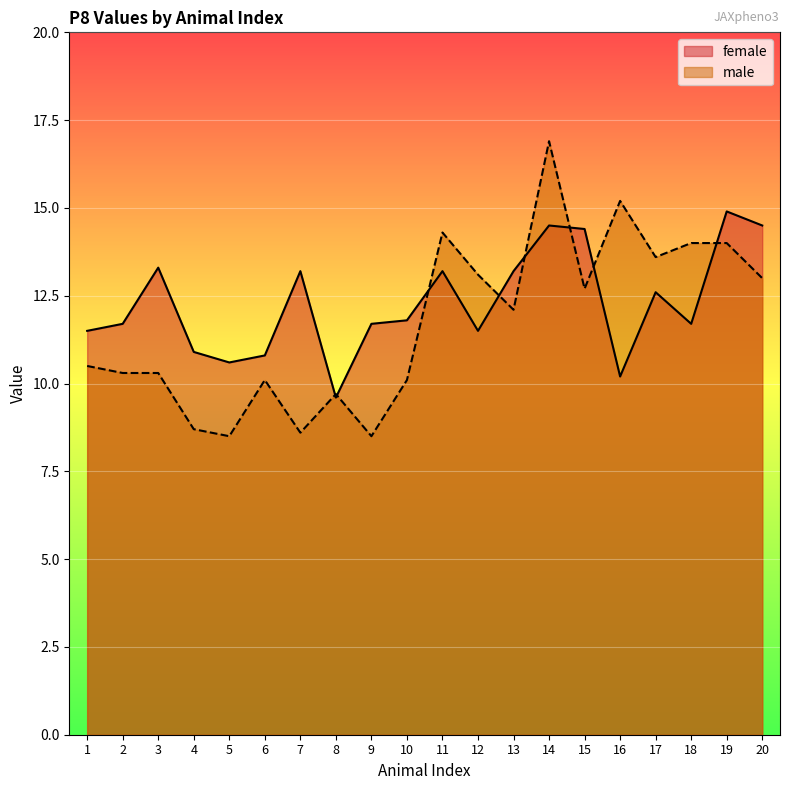

Which series has the widest spread of values?

male